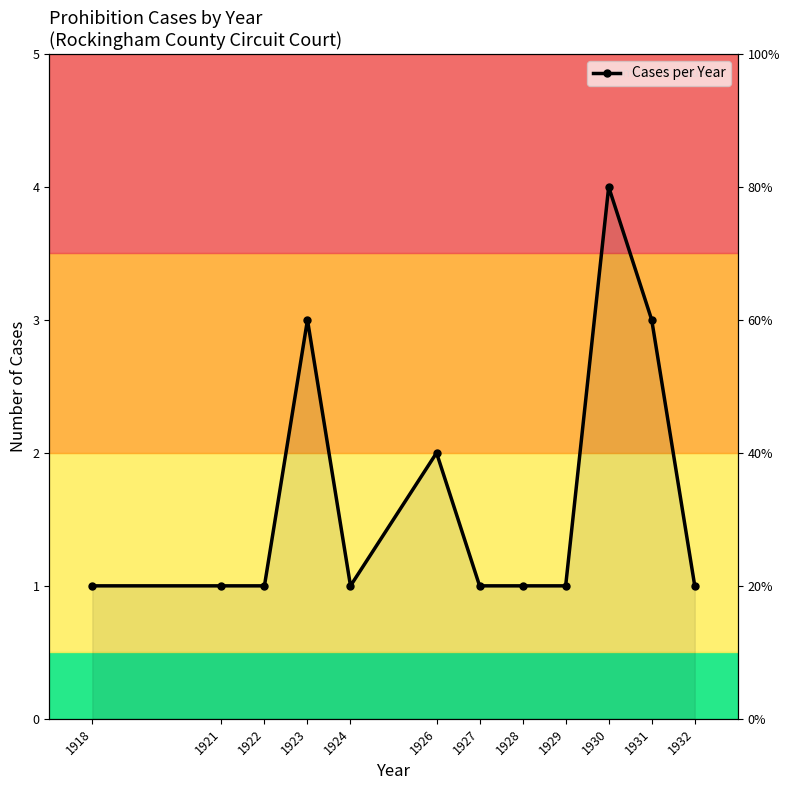

How many values are between 1 and 3?

11